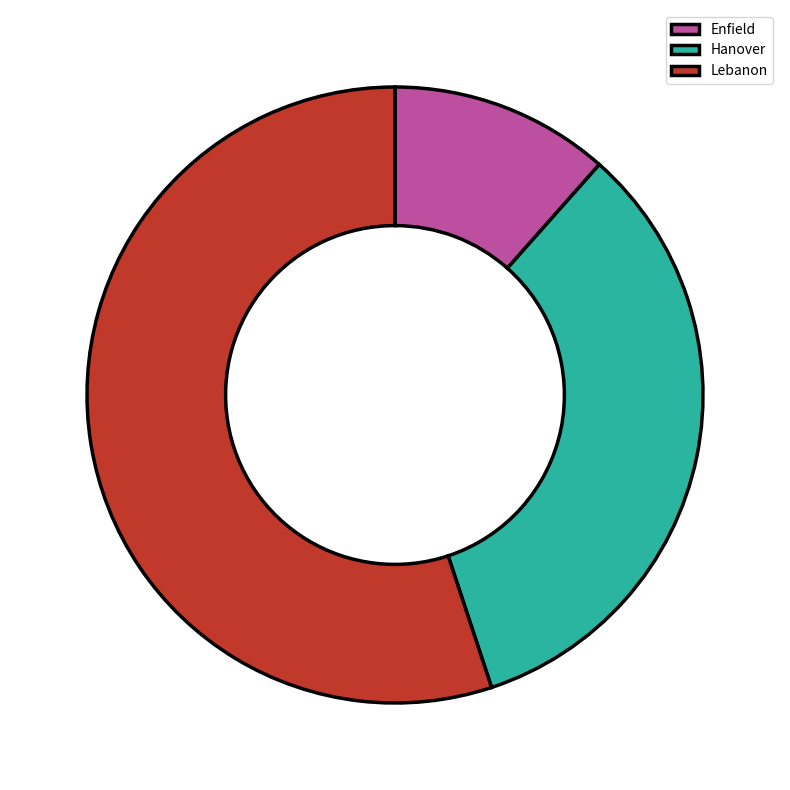

Which category accounts for the majority?

Lebanon